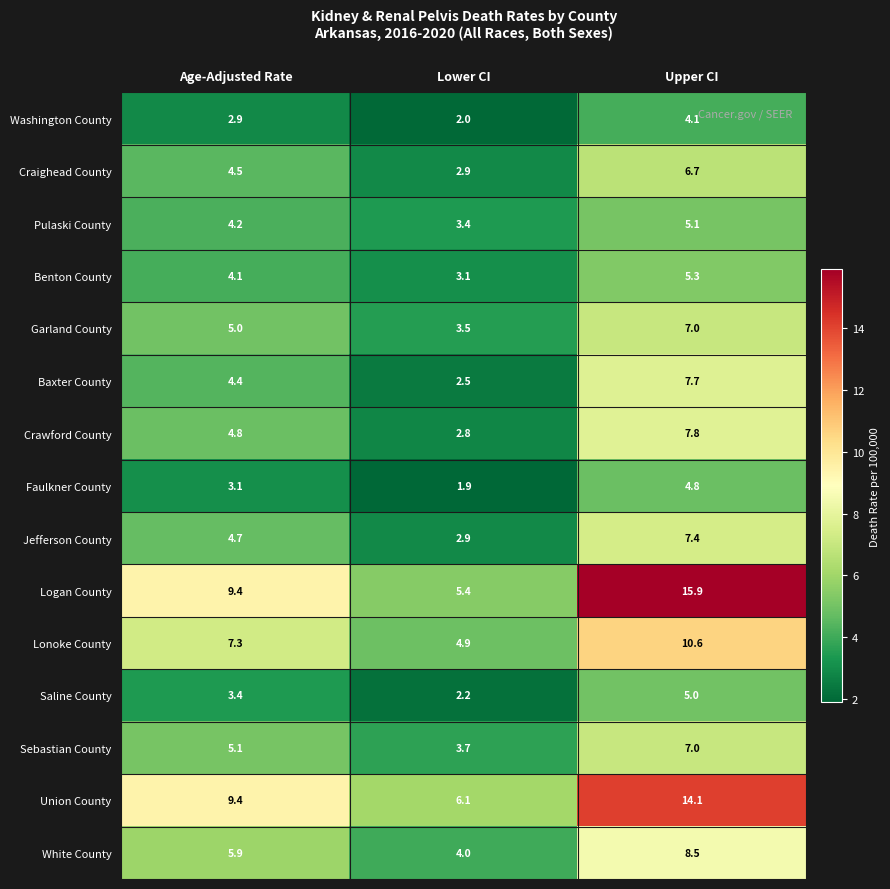

Where is Washington County nearest to the value 3?

Age-Adjusted Rate